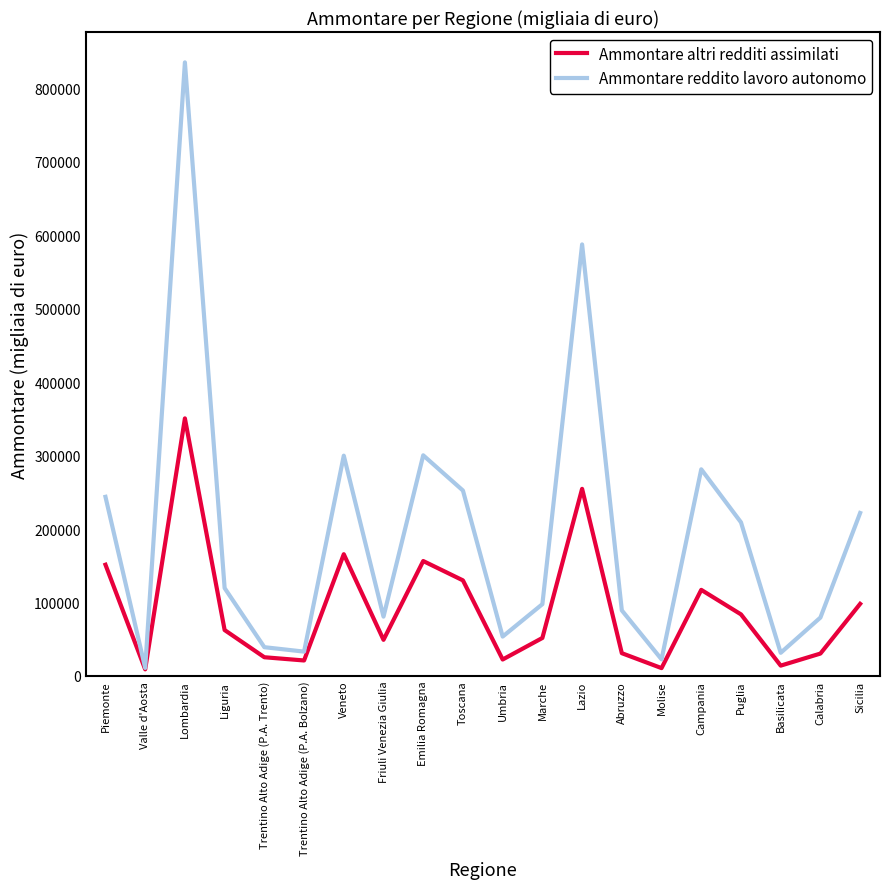

What is the approximate value of Ammontare reddito lavoro autonomo at Toscana, to the nearest 50?

252400